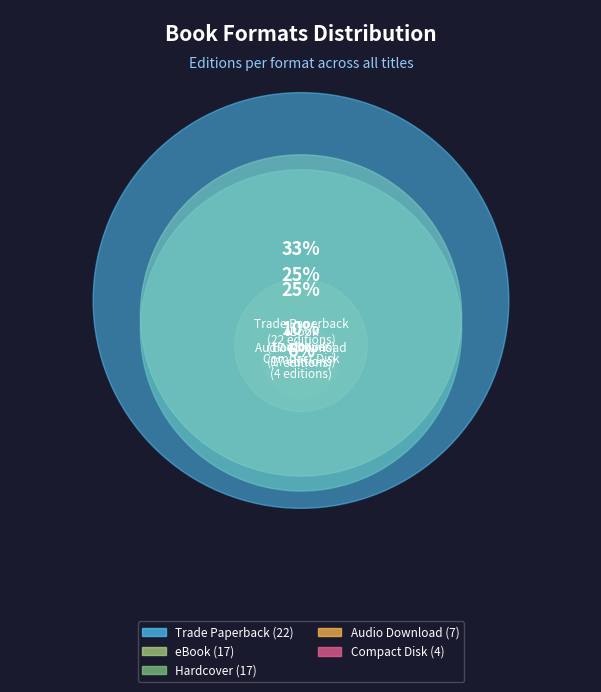

How many slices are in this pie chart?

5